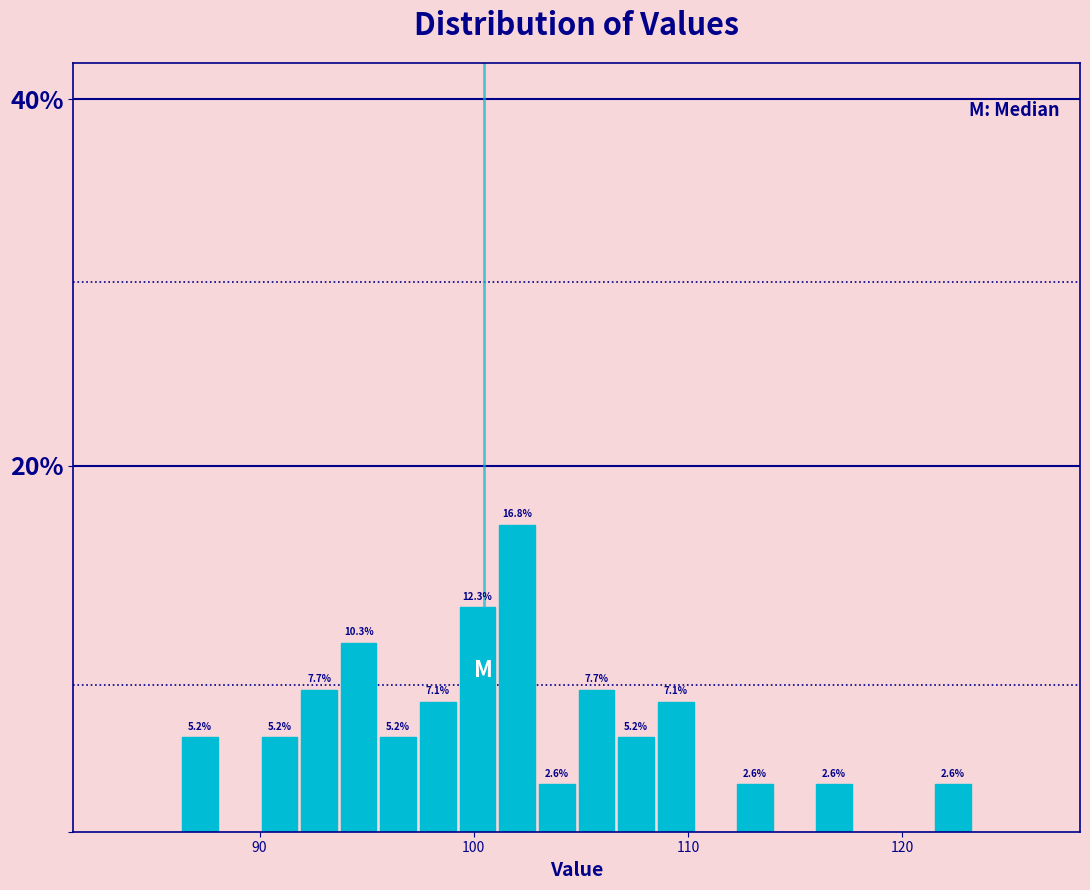

Read against the x-axis, roughly where is the centre of the tallest bar?

102